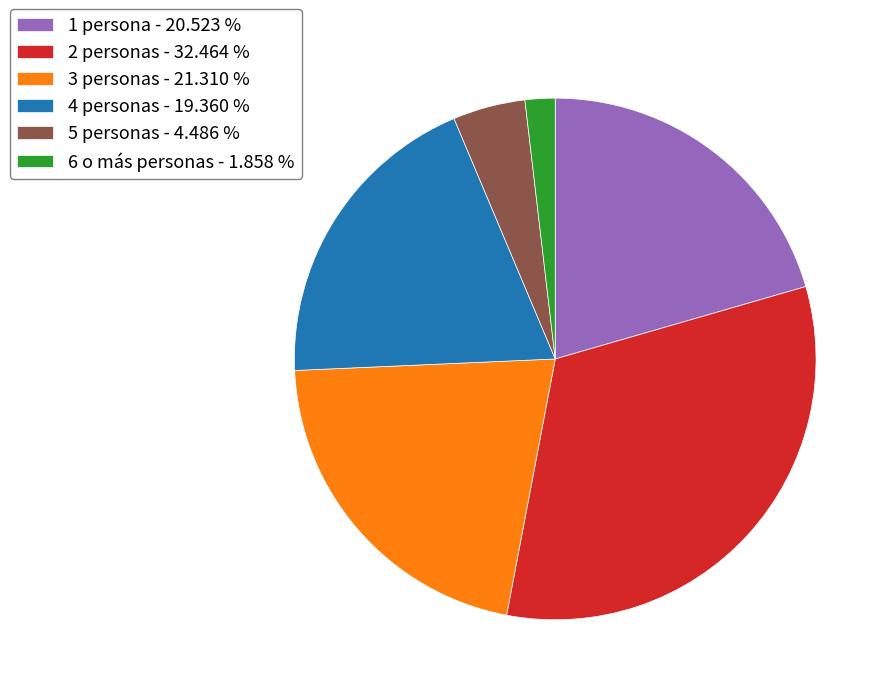

Is it true that 2 personas is 42% of the pie?

False